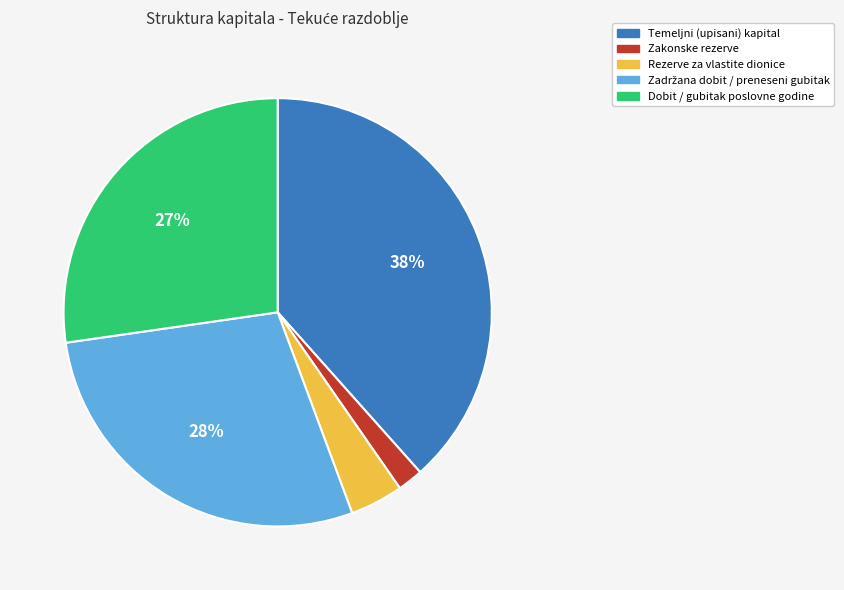

Do Zakonske rezerve and Temeljni (upisani) kapital together represent more than half of the pie?

No